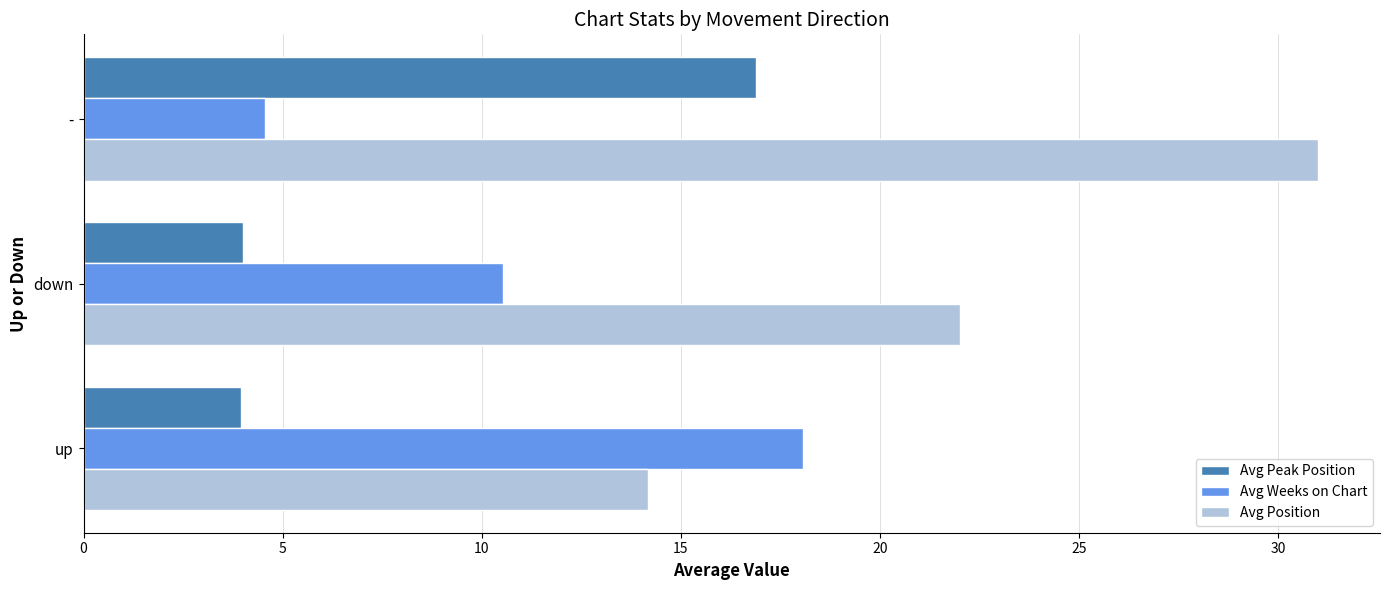

Which series has the largest range (max minus min)?

Avg Position